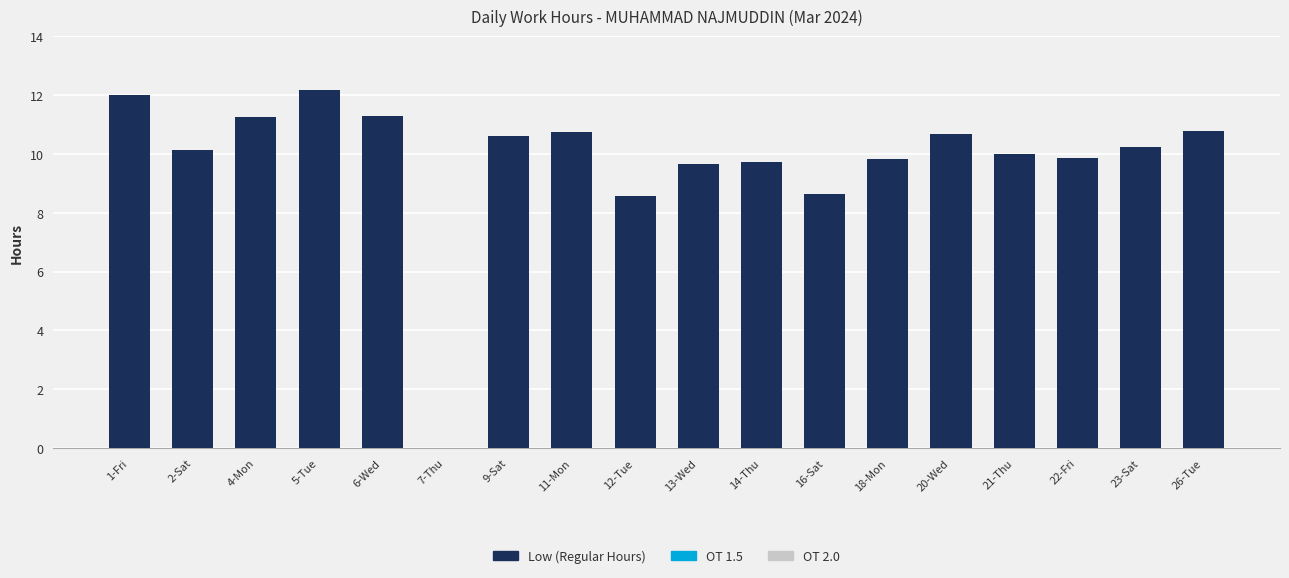

What is the sum of all values?

176.2